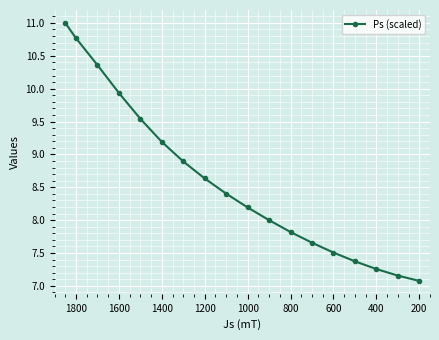

The value at 1800 is 6.5. True or false?

False